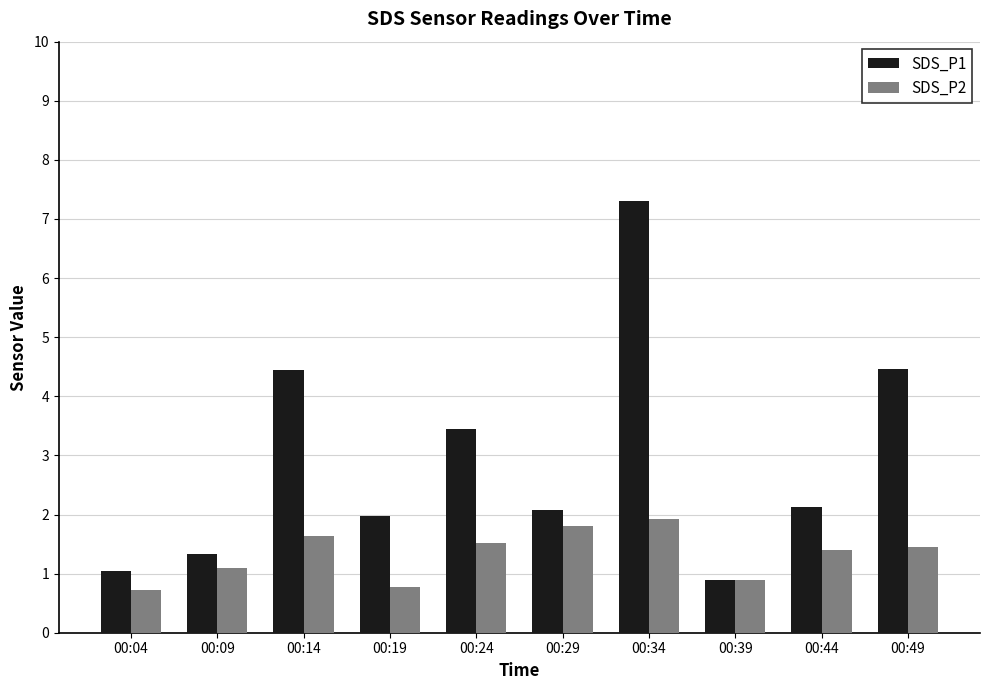

Which series has the largest range (max minus min)?

SDS_P1